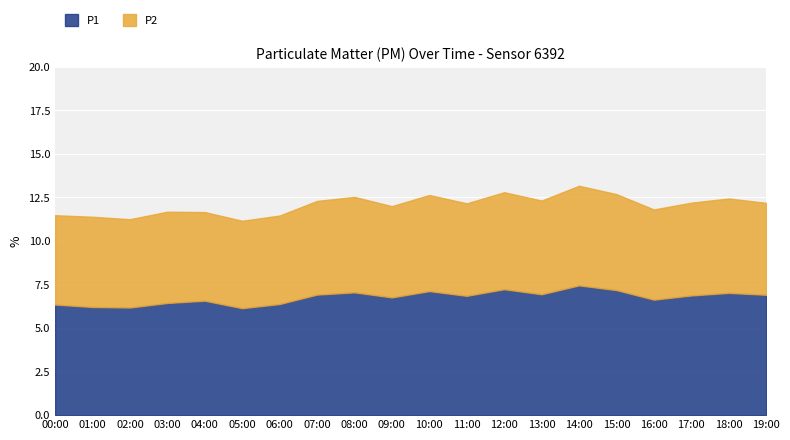

What value does the P2 series have at 12:00?

5.6